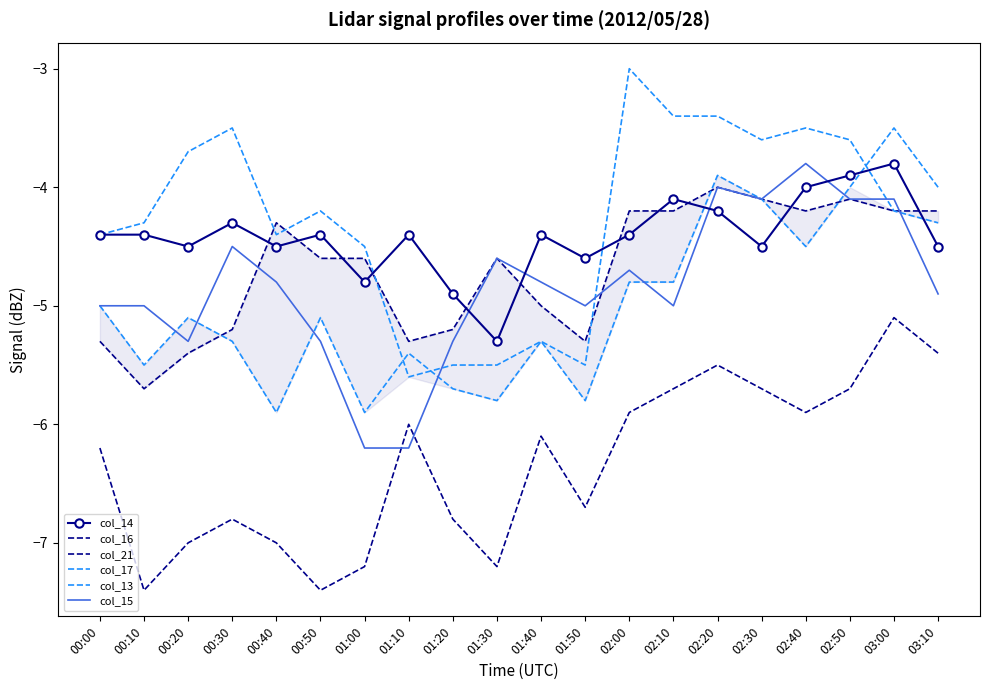

What is the average value of the col_16 series?

-4.7